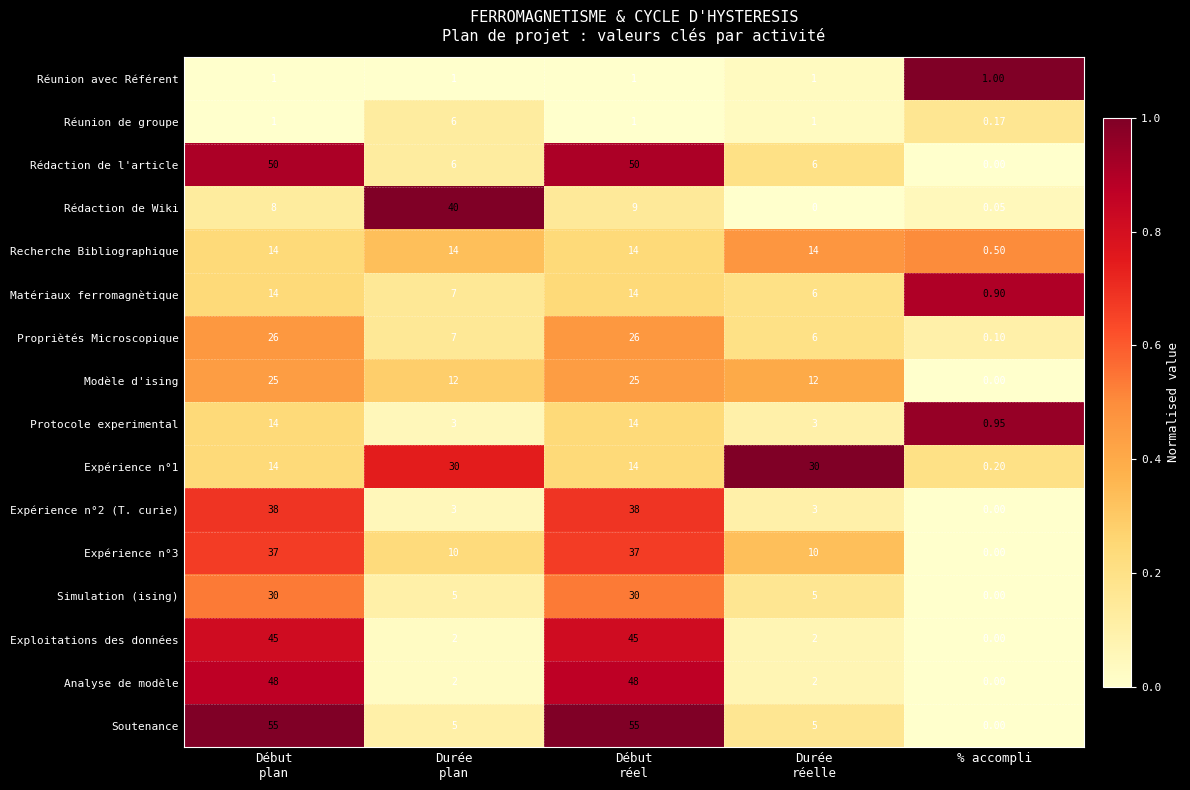

Which series has the largest total across all categories?

Soutenance